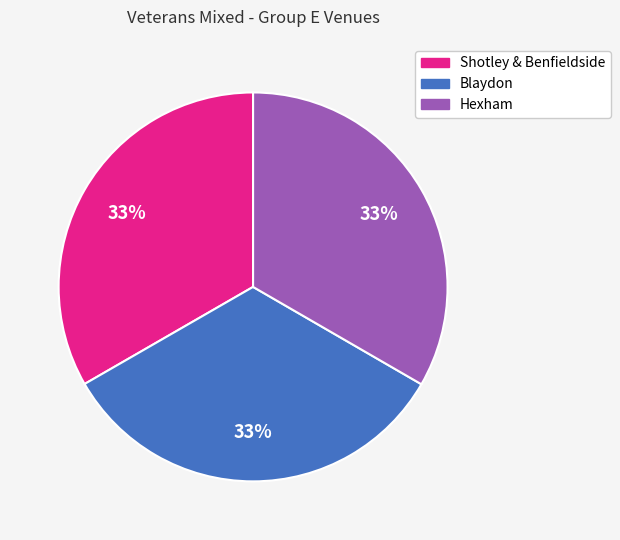

True or false: Hexham accounts for 22% of the total.

False